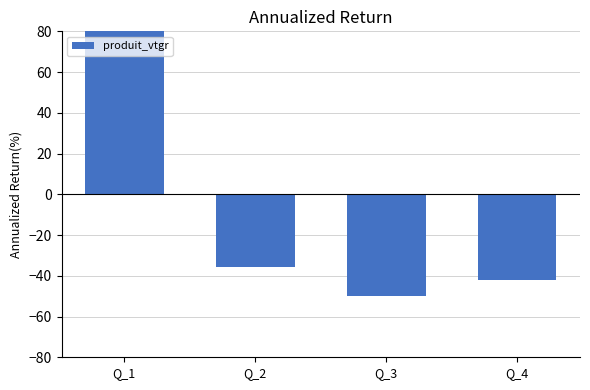

The value at Q_2 is -35.4. True or false?

True